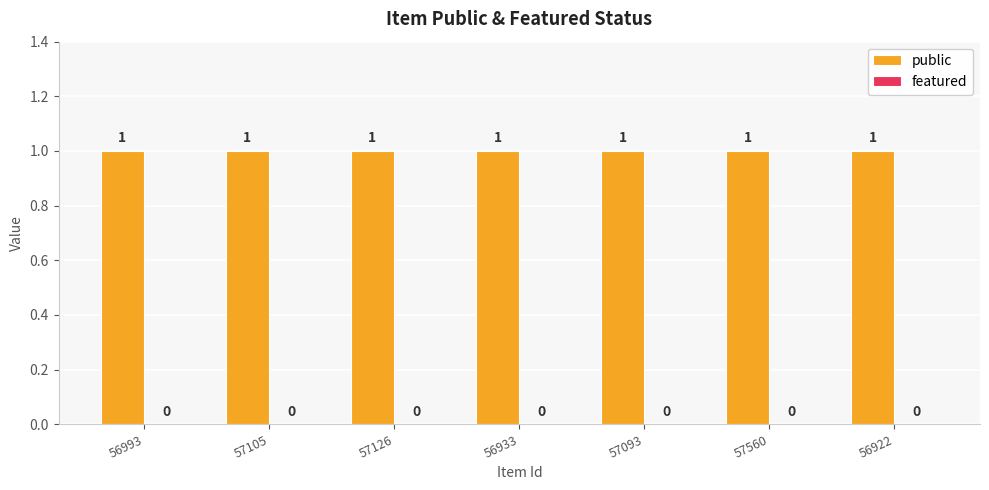

What is the maximum value shown in the chart?

1